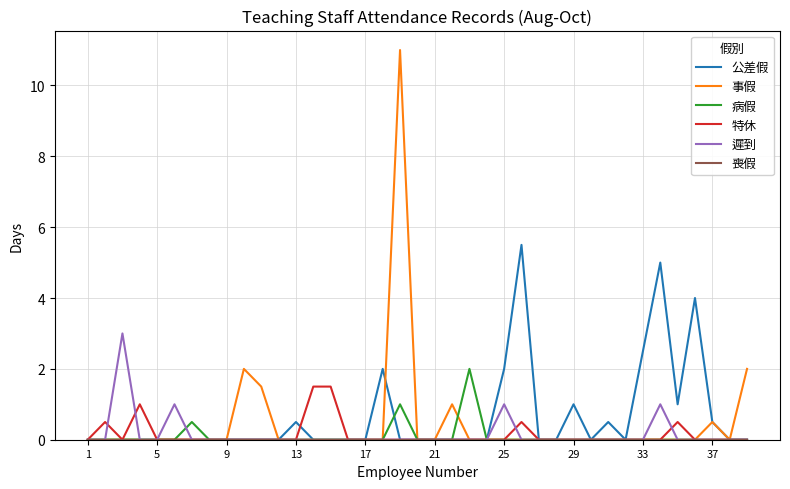

Does the chart display data point markers on the line(s)?

No